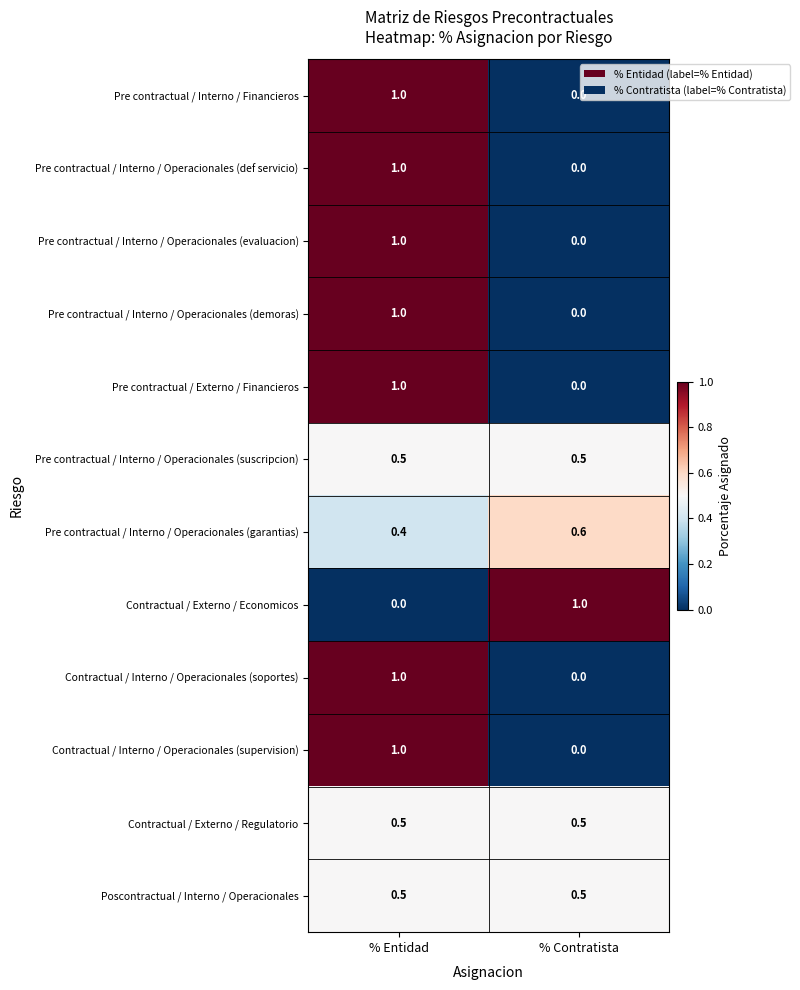

What is the maximum value for Poscontractual / Interno / Operacionales?

0.5